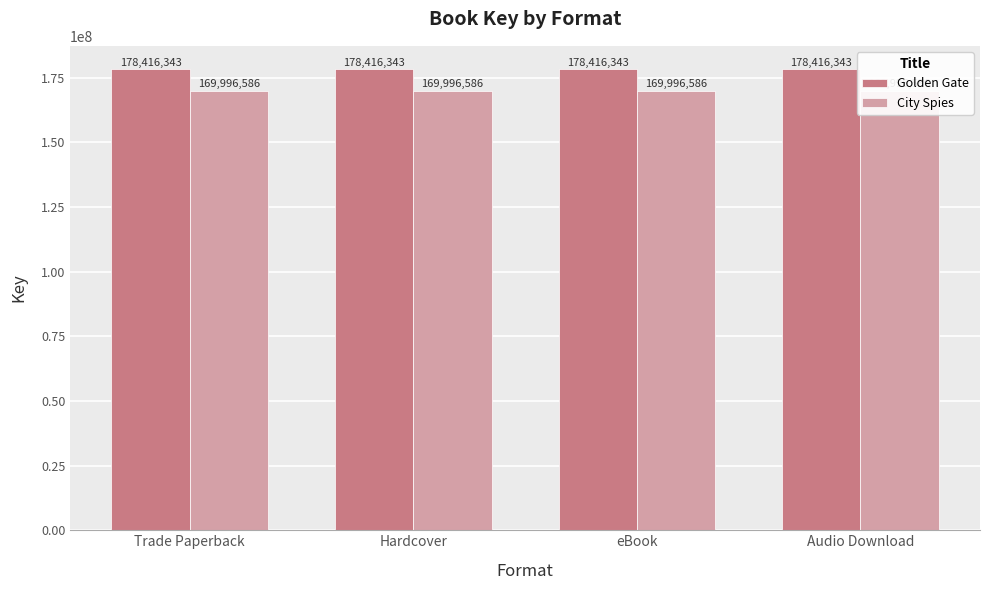

How many data points does each series have?

4